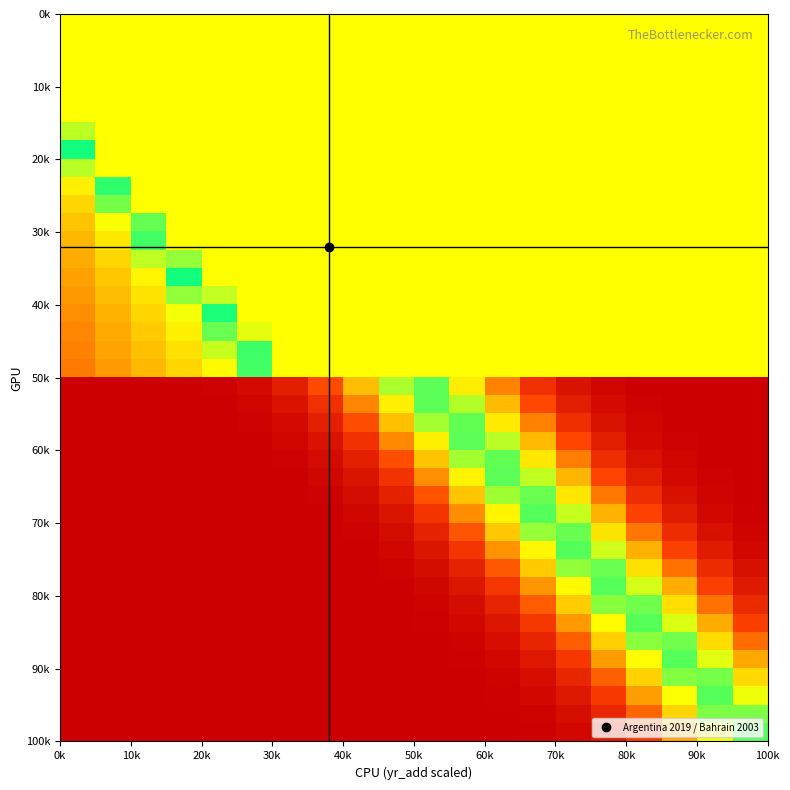

At how many categories does at least one series exceed 0?

20